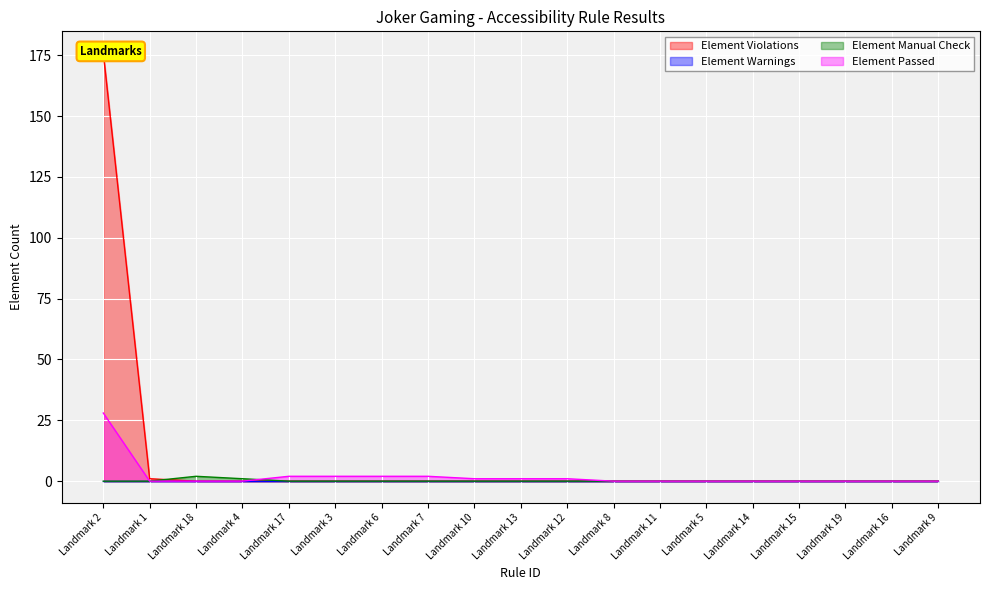

Which series changed the most between Landmark 2 and Landmark 13?

Element Violations